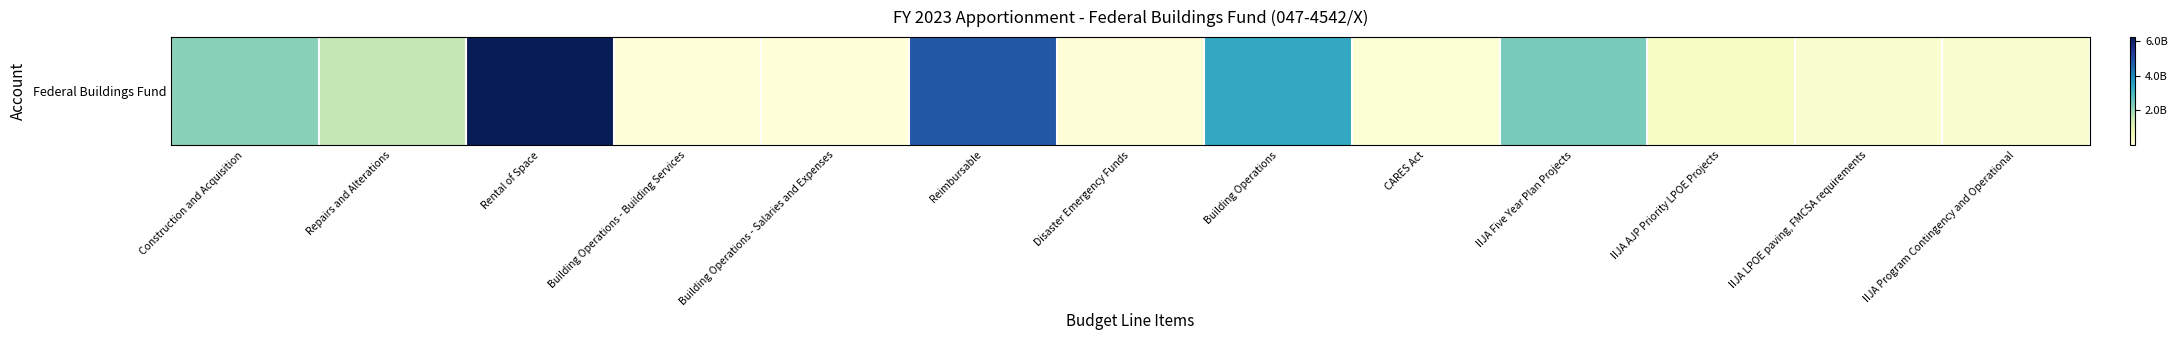

Where does the data first go above 423946404?

Construction and Acquisition